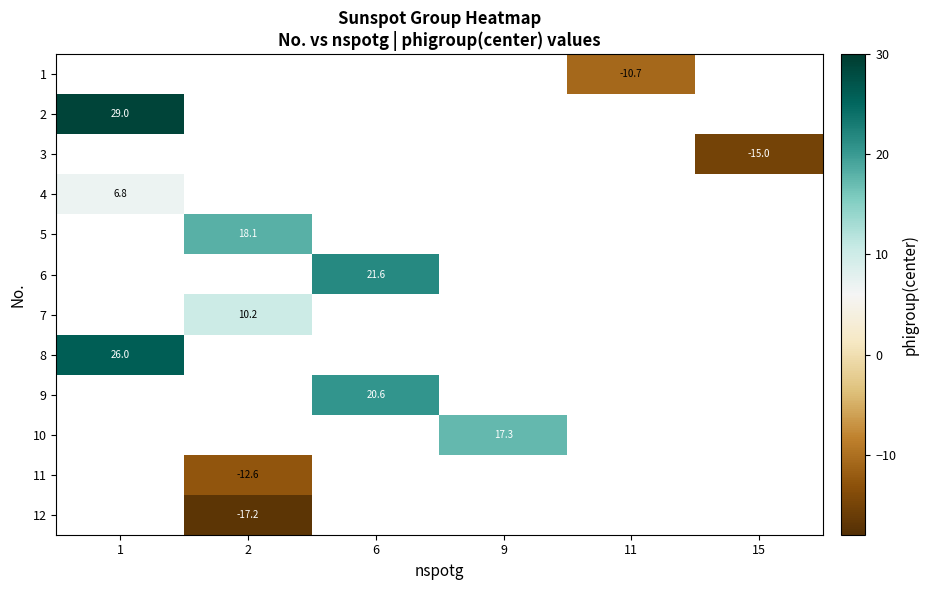

Is the value of 6 at 2 greater than the value of 10 at 11?

No